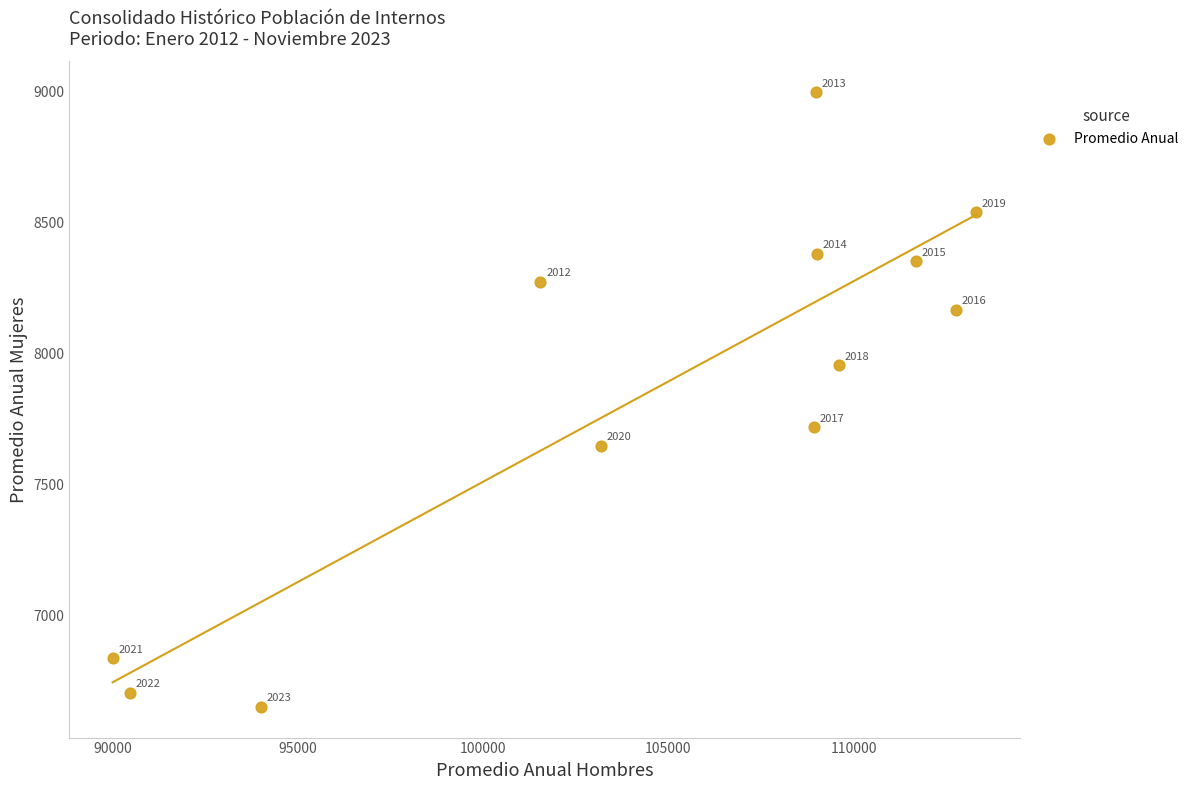

What is the average Y value?

7851.2